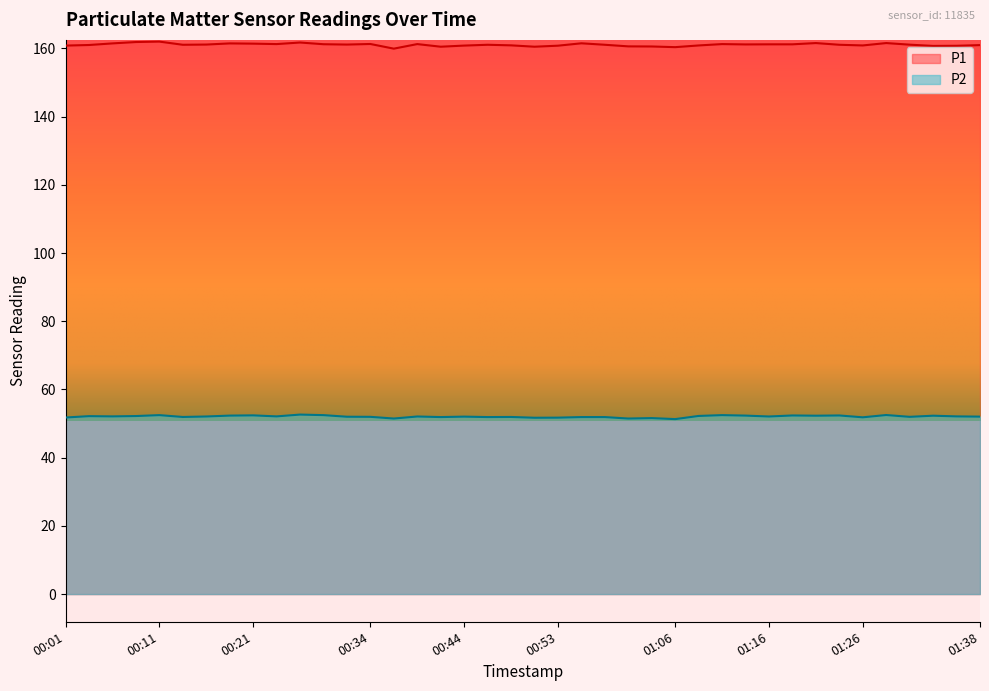

Is the value of P2 at 00:24 greater than the value of P1 at 00:01?

No